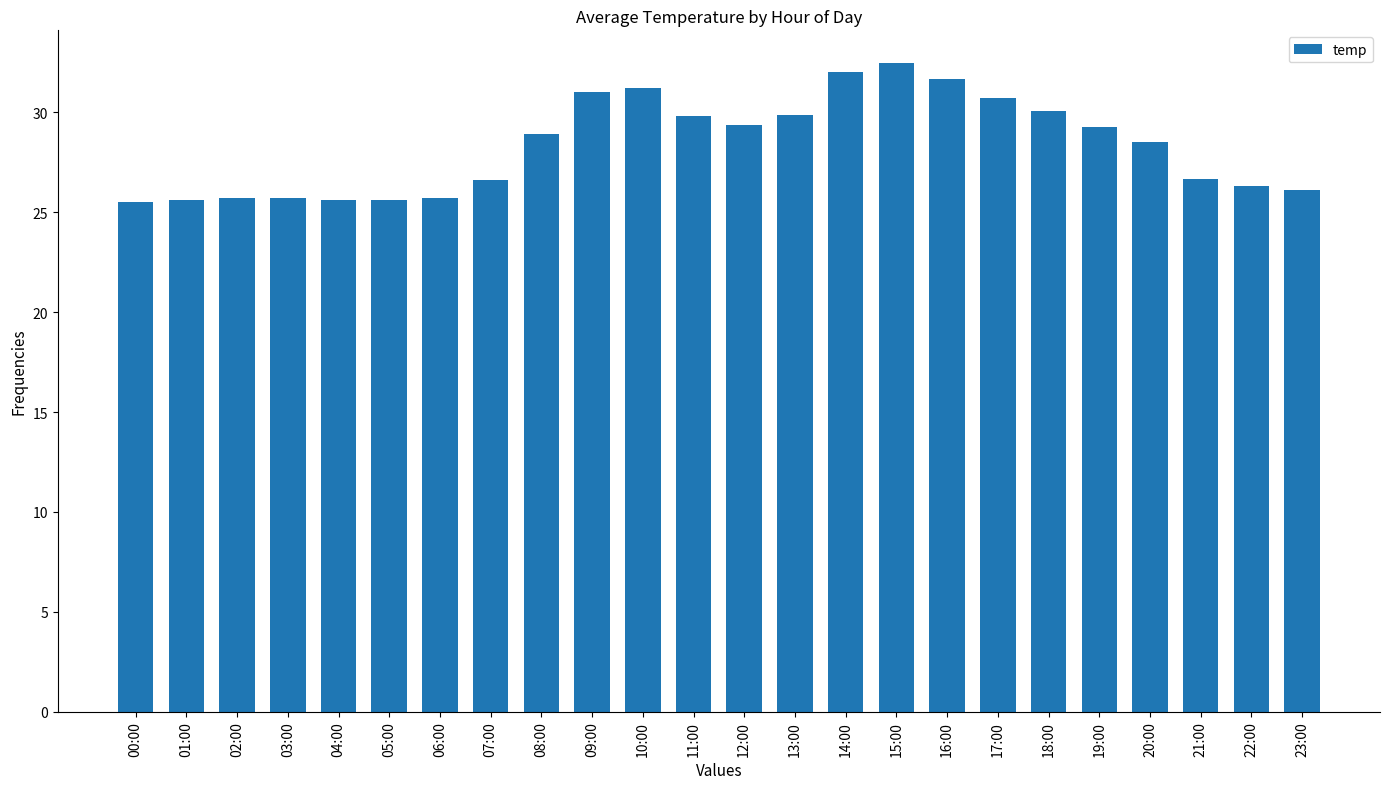

What is the label of the 22nd bar from the left?

21:00